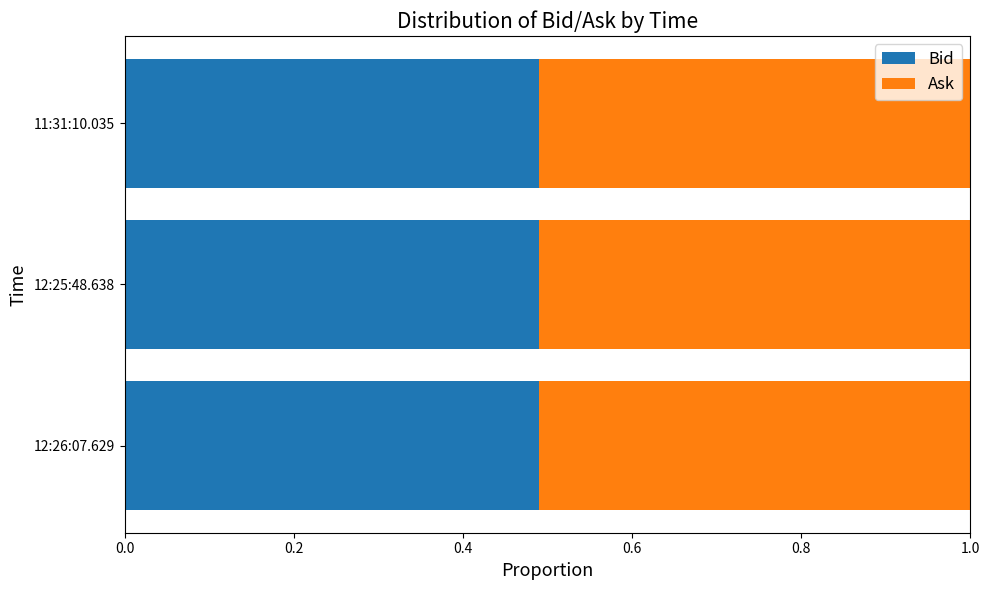

Count the Bid values in the range 0 to 1.

3